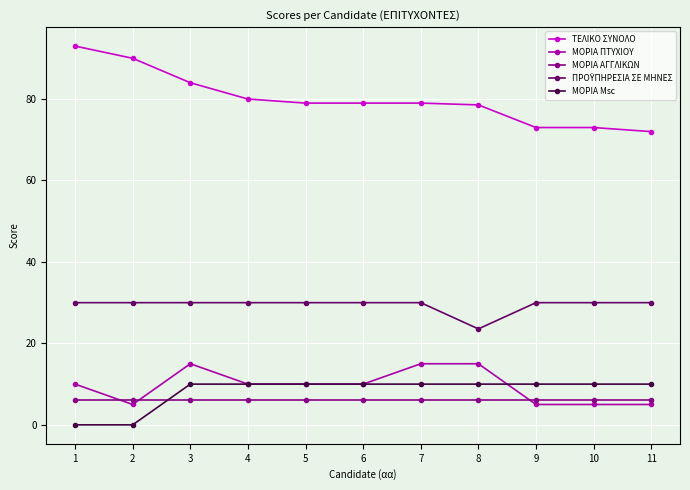

What is the value of the ΜΟΡΙΑ Msc point at the 6th from the left?

10.0